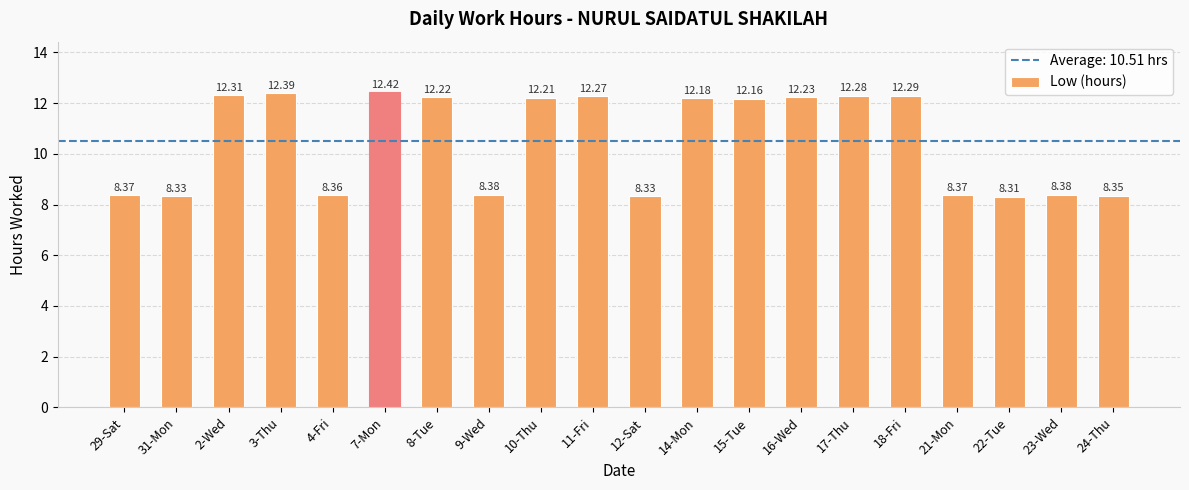

What is the sum of the values at 14-Mon and 18-Fri?

24.5